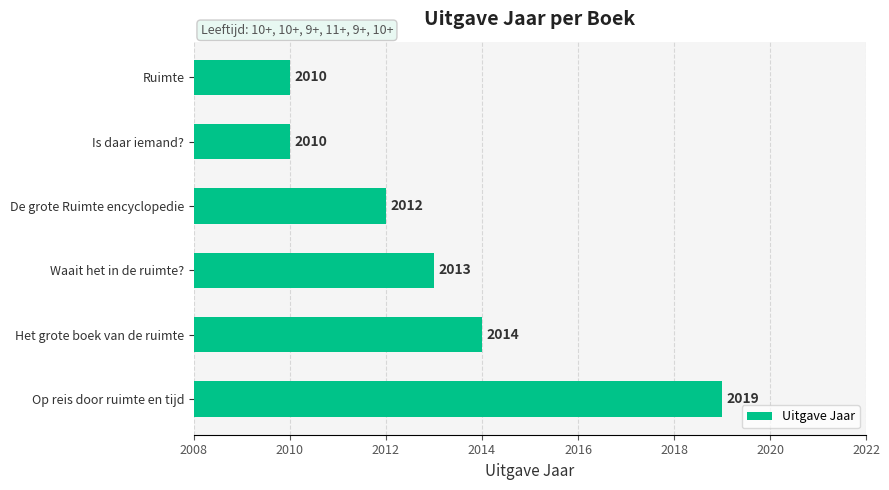

What is the average value?

2013